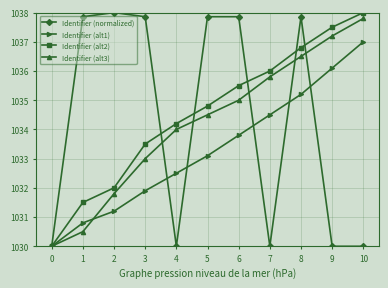

Rank the categories by Identifier (alt2) value from highest to lowest.

10, 9, 8, 7, 6, 5, 4, 3, 2, 1, 0